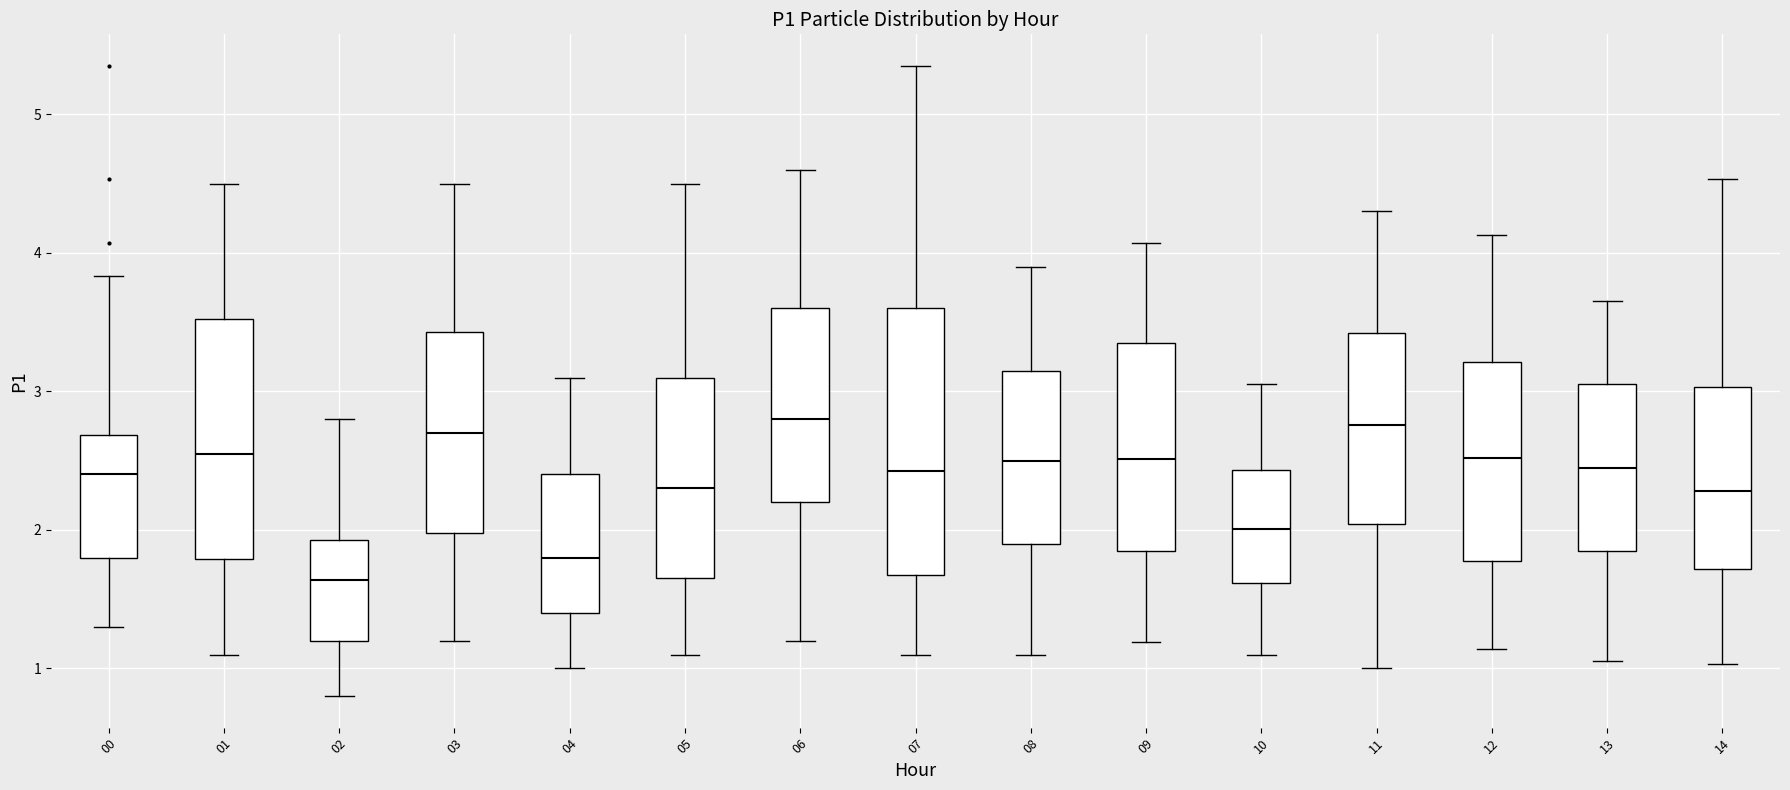

Where does the median line of the box at x = 01 sit on the y-axis? The values are not printed on the chart, so give them approximately, as read against the axis.

2.6